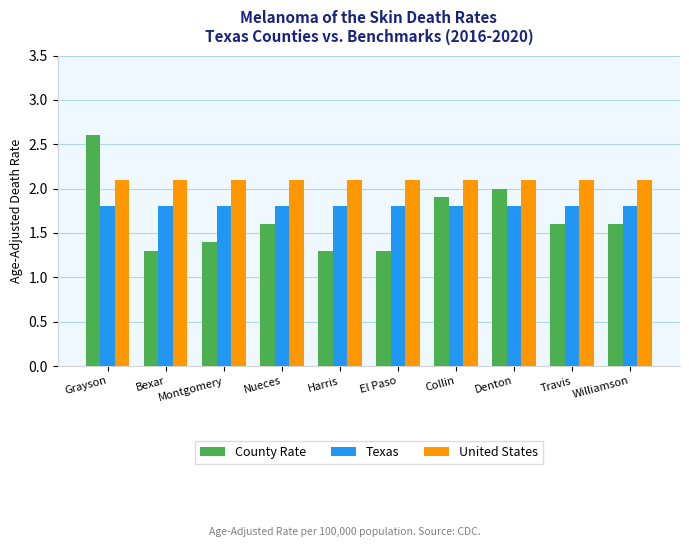

What is the label of the 8th bar from the left?

Denton